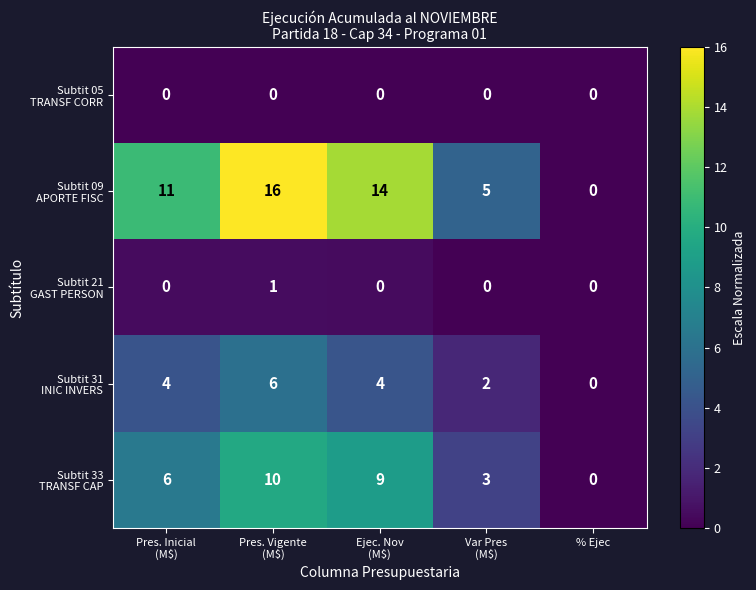

List the labels in order of Subtit 31 INIC INVERS value, smallest first.

% Ejec, Var Pres (M$), Pres. Inicial (M$), Ejec. Nov (M$), Pres. Vigente (M$)